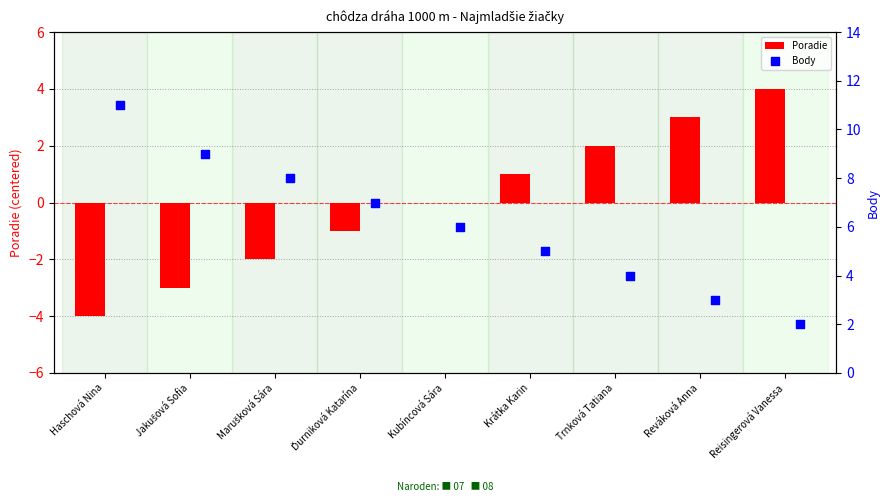

Which series has the largest Y range (max minus min)?

Body